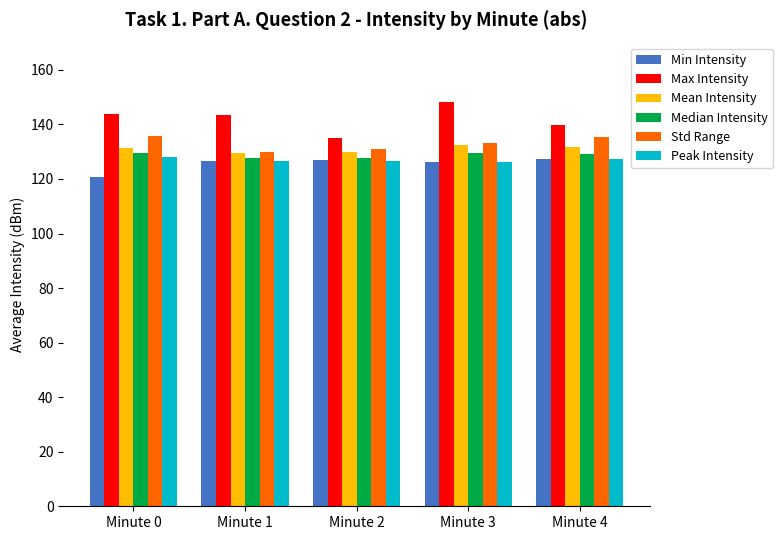

What is the difference between the maximum and second lowest values in the Mean Intensity series?

2.4